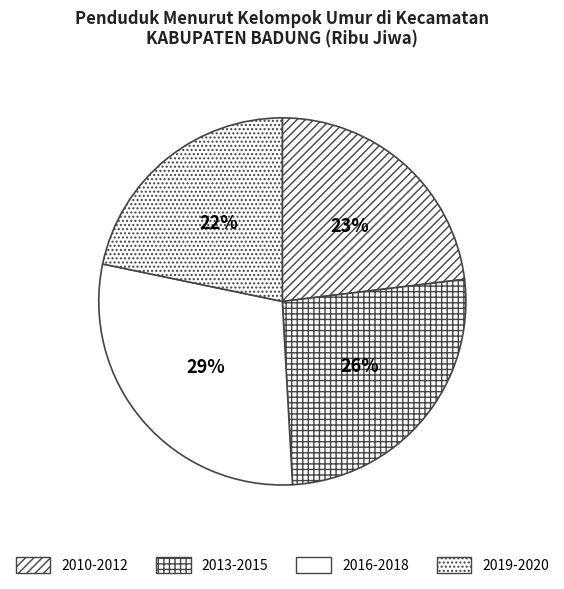

Count the number of slices in the pie.

4